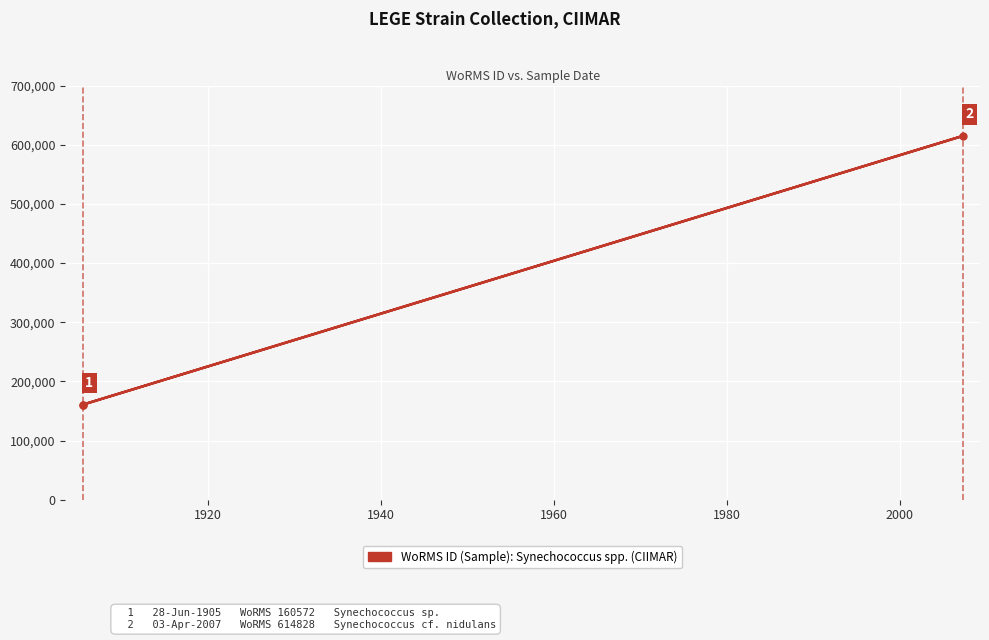

What is the minimum value shown in the chart?

160572